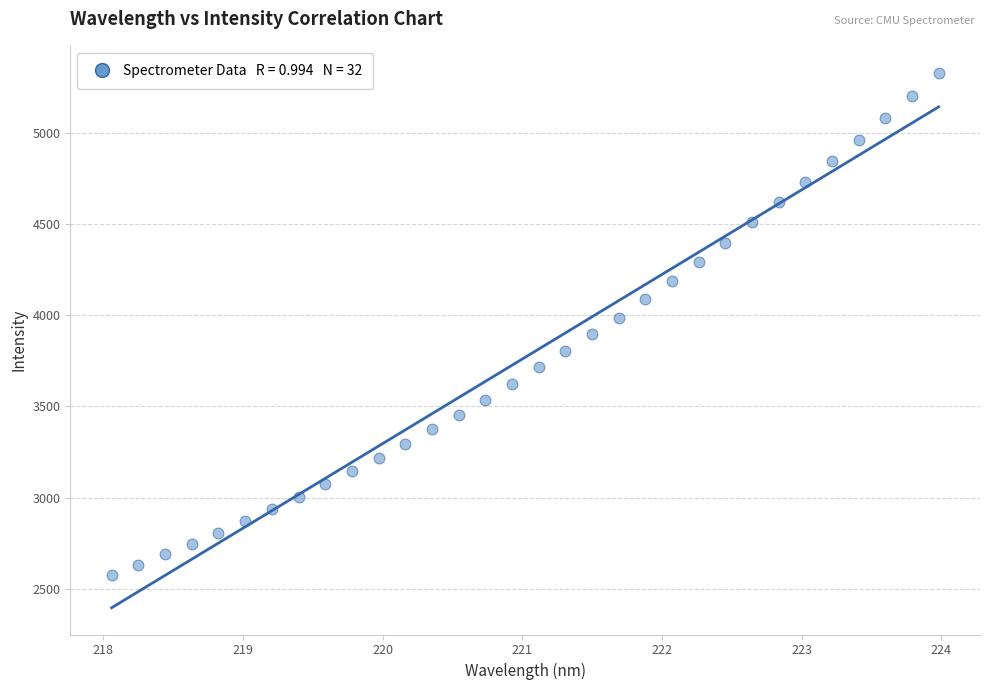

What is the range of Y values (max minus min)?

2750.8